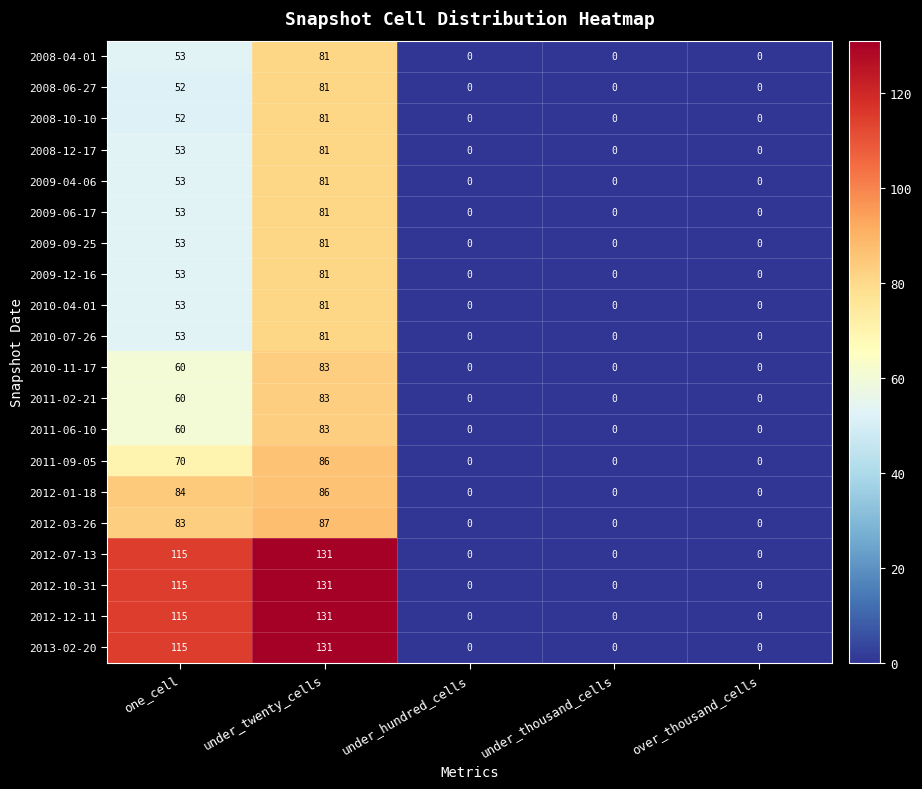

What is the difference between the maximum and second lowest values in the 2009-12-16 series?

81